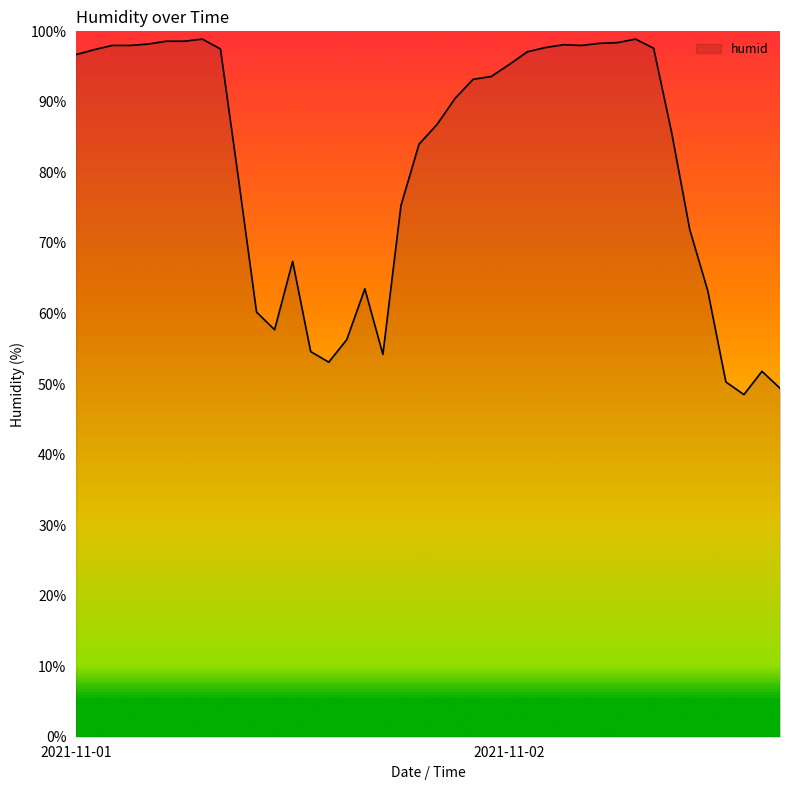

What is the greatest value displayed?

98.9